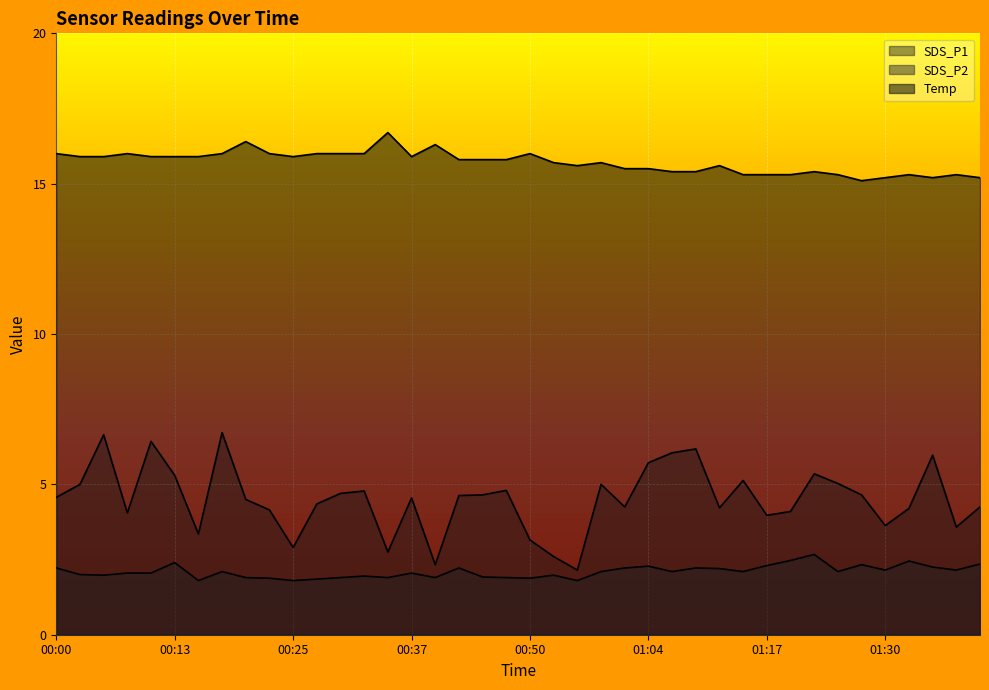

Reading left to right, list all the values displayed in this chart.

SDS_P1: 00:00=4.6	00:03=5.0	00:05=6.7	00:08=4.0	00:10=6.4	00:13=5.3	00:15=3.4	00:18=6.7	00:20=4.5	00:23=4.2	00:25=2.9	00:28=4.3	00:30=4.7	00:32=4.8	00:35=2.8	00:37=4.5	00:40=2.3	00:42=4.6	00:45=4.7	00:47=4.8	00:50=3.1	00:53=2.6	00:55=2.1	00:58=5.0	01:01=4.2	01:04=5.7	01:06=6.0	01:09=6.2	01:12=4.2	01:14=5.1	01:17=4.0	01:19=4.1	01:22=5.3	01:25=5.0	01:28=4.7	01:30=3.6	01:33=4.2	01:35=6.0	01:38=3.6	01:40=4.2
SDS_P2: 00:00=2.2	00:03=2.0	00:05=2.0	00:08=2.0	00:10=2.0	00:13=2.4	00:15=1.8	00:18=2.1	00:20=1.9	00:23=1.9	00:25=1.8	00:28=1.9	00:30=1.9	00:32=1.9	00:35=1.9	00:37=2.0	00:40=1.9	00:42=2.2	00:45=1.9	00:47=1.9	00:50=1.9	00:53=2.0	00:55=1.8	00:58=2.1	01:01=2.2	01:04=2.3	01:06=2.1	01:09=2.2	01:12=2.2	01:14=2.1	01:17=2.3	01:19=2.5	01:22=2.7	01:25=2.1	01:28=2.3	01:30=2.1	01:33=2.5	01:35=2.2	01:38=2.1	01:40=2.4
Temp: 00:00=16.0	00:03=15.9	00:05=15.9	00:08=16.0	00:10=15.9	00:13=15.9	00:15=15.9	00:18=16.0	00:20=16.4	00:23=16.0	00:25=15.9	00:28=16.0	00:30=16.0	00:32=16.0	00:35=16.7	00:37=15.9	00:40=16.3	00:42=15.8	00:45=15.8	00:47=15.8	00:50=16.0	00:53=15.7	00:55=15.6	00:58=15.7	01:01=15.5	01:04=15.5	01:06=15.4	01:09=15.4	01:12=15.6	01:14=15.3	01:17=15.3	01:19=15.3	01:22=15.4	01:25=15.3	01:28=15.1	01:30=15.2	01:33=15.3	01:35=15.2	01:38=15.3	01:40=15.2